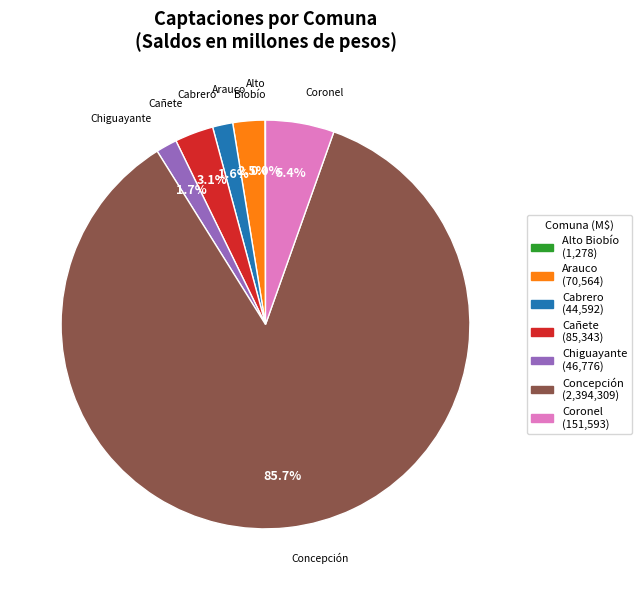

What percentage do Arauco and Chiguayante together represent?

4.2%